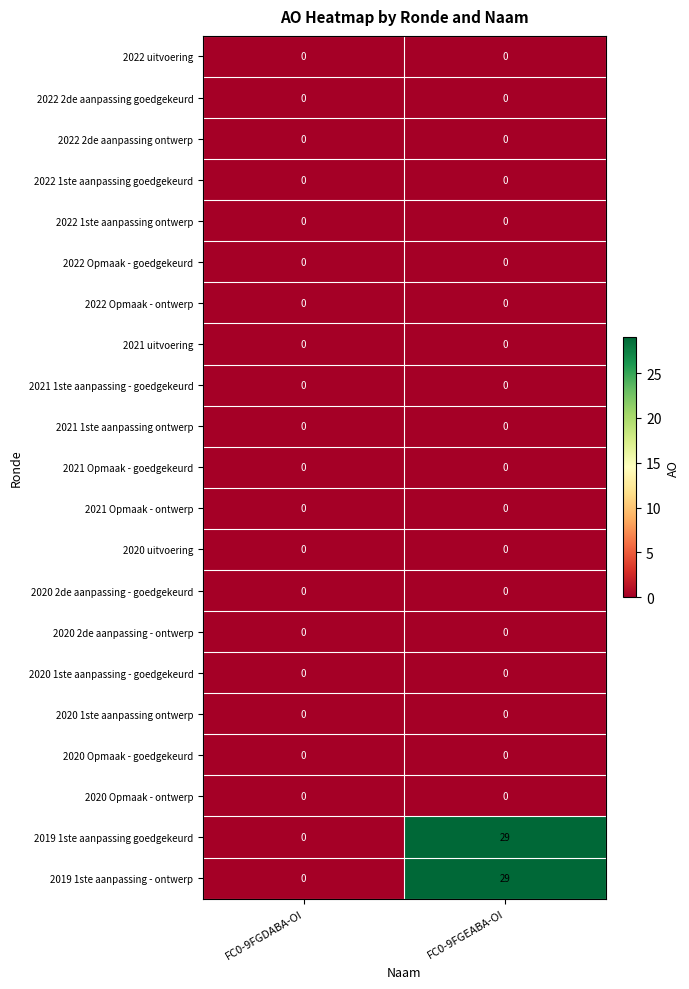

What is the difference between the highest and lowest values at FC0-9FGEABA-OI?

29